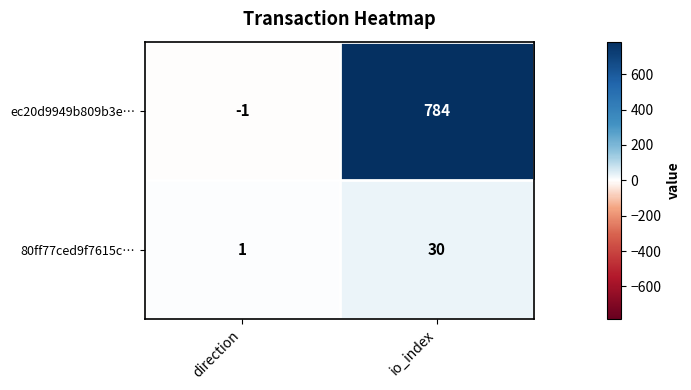

What is the highest value of the ec20d9949b809b3e… series?

784